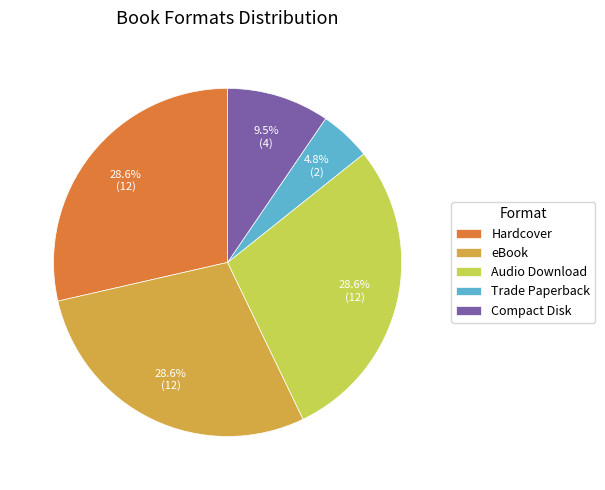

True or false: Hardcover accounts for 29% of the total.

True